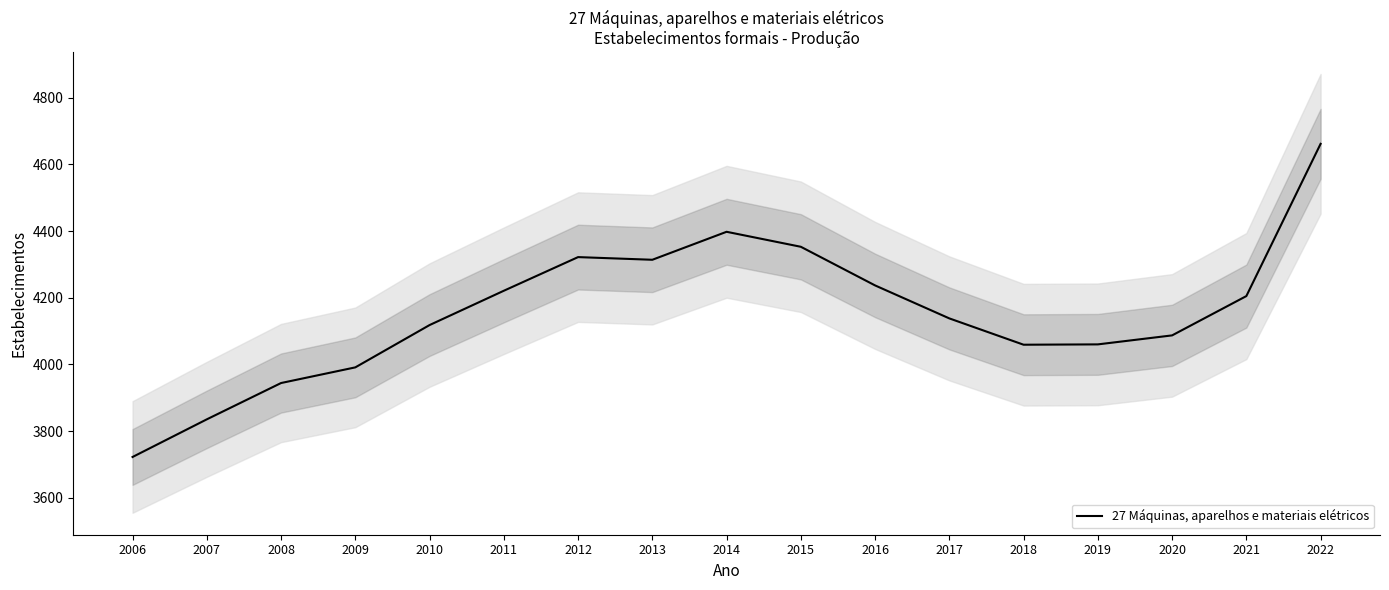

Reading left to right, list all the values displayed in this chart.

2006=3722	2007=3835	2008=3944	2009=3991	2010=4118	2011=4221	2012=4322	2013=4314	2014=4398	2015=4353	2016=4237	2017=4138	2018=4059	2019=4060	2020=4087	2021=4205	2022=4662